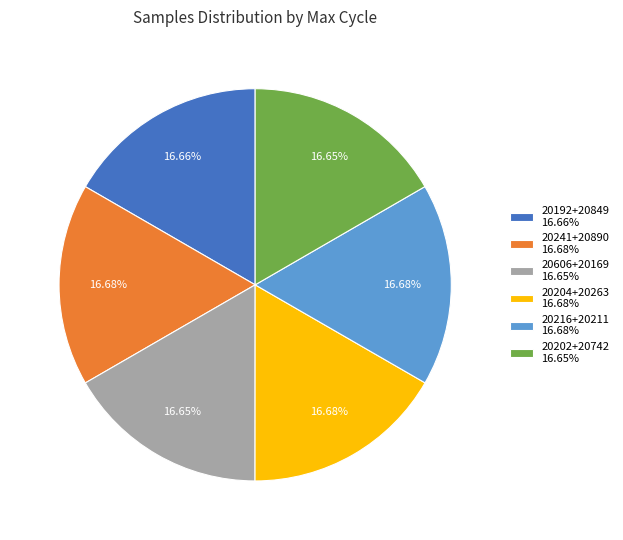

How many segments does this pie chart have?

6